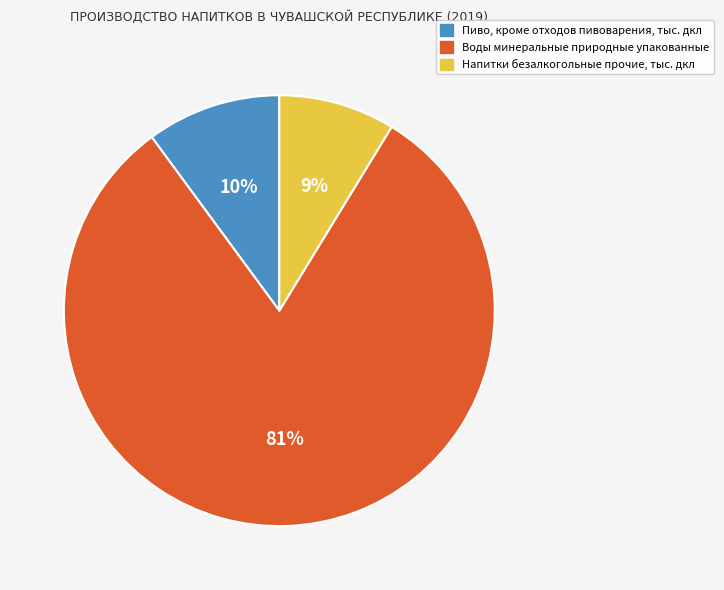

Combined, do Воды минеральные природные упакованные and Пиво, кроме отходов пивоварения, тыс. дкл account for over 50%?

Yes